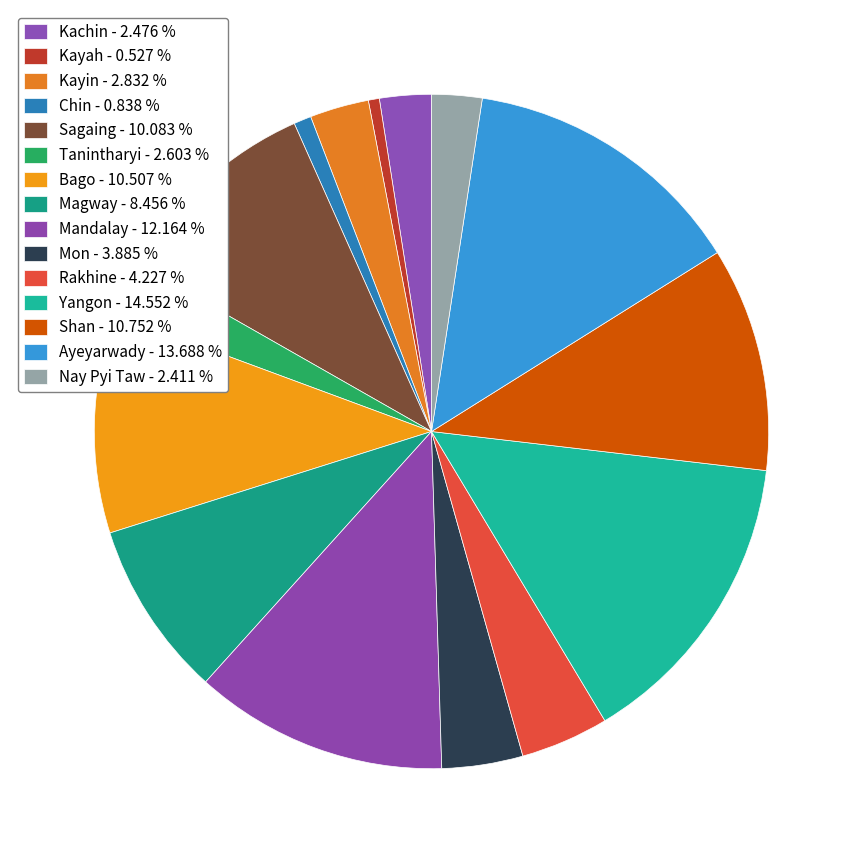

How many slices are in this pie chart?

15